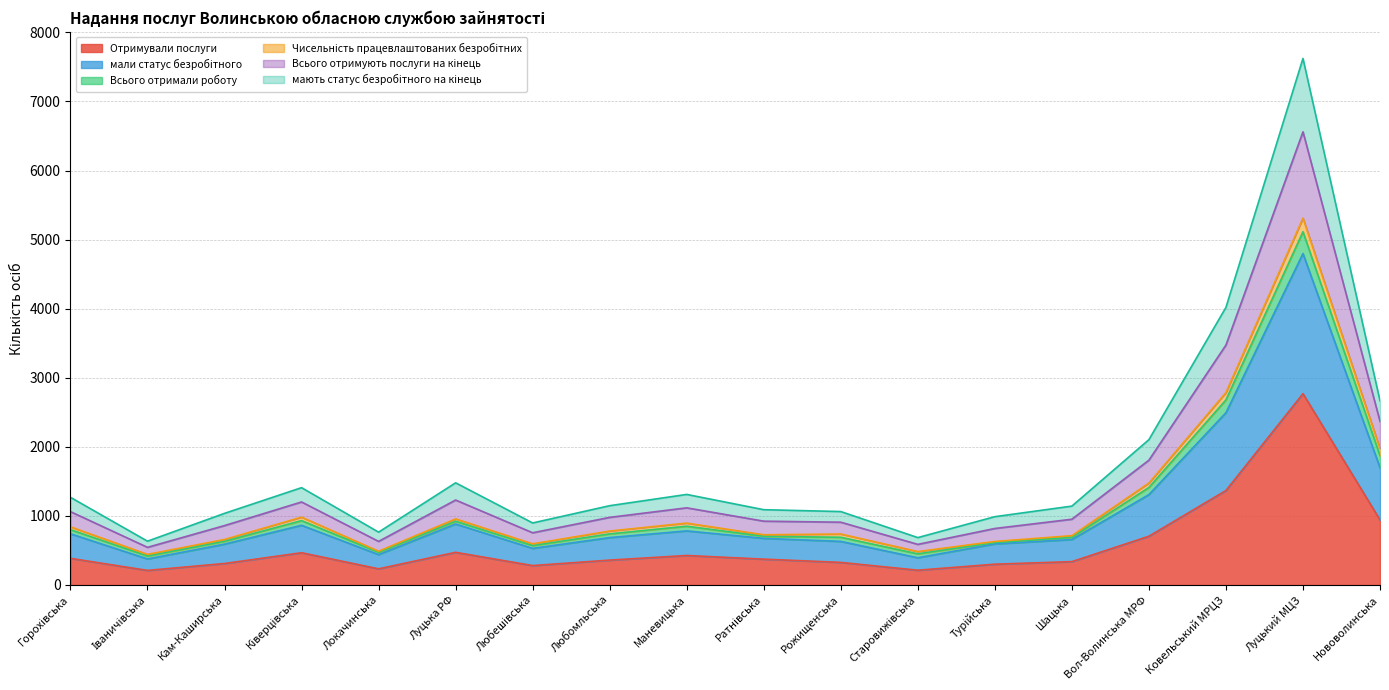

The value of Всього отримують послуги на кінець at Старовижівська is 474. True or false?

False